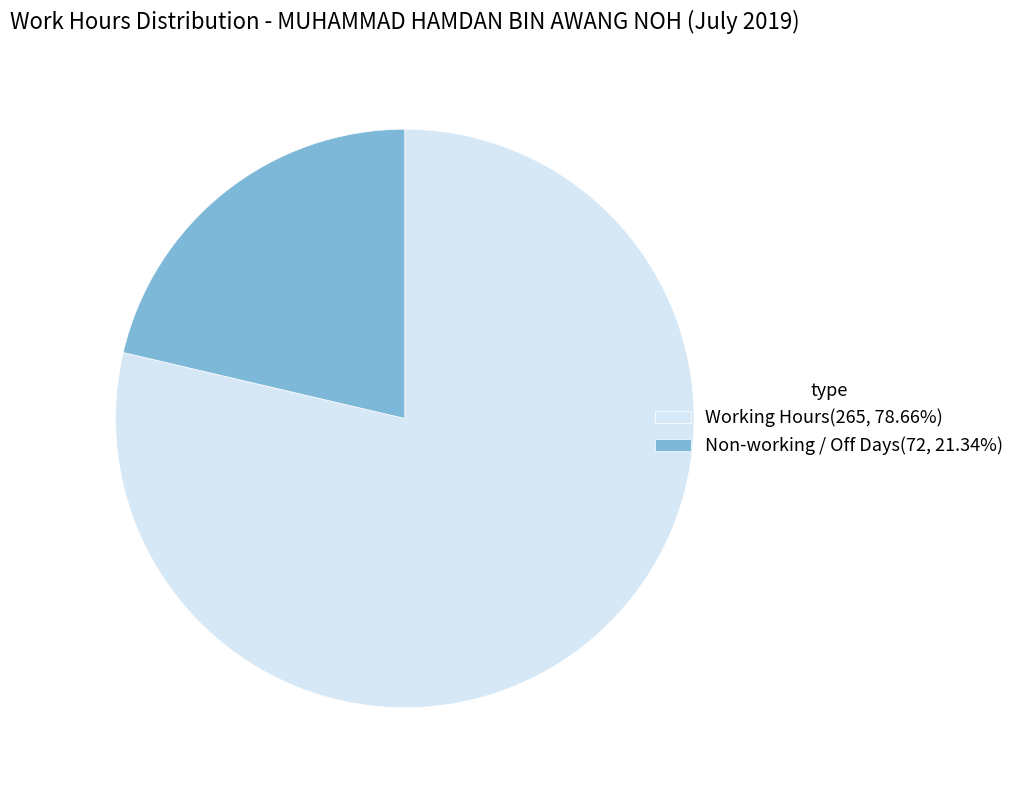

Approximately how many times larger is the value at Working Hours(265, 78.66%) compared to Non-working / Off Days(72, 21.34%)?

3.7